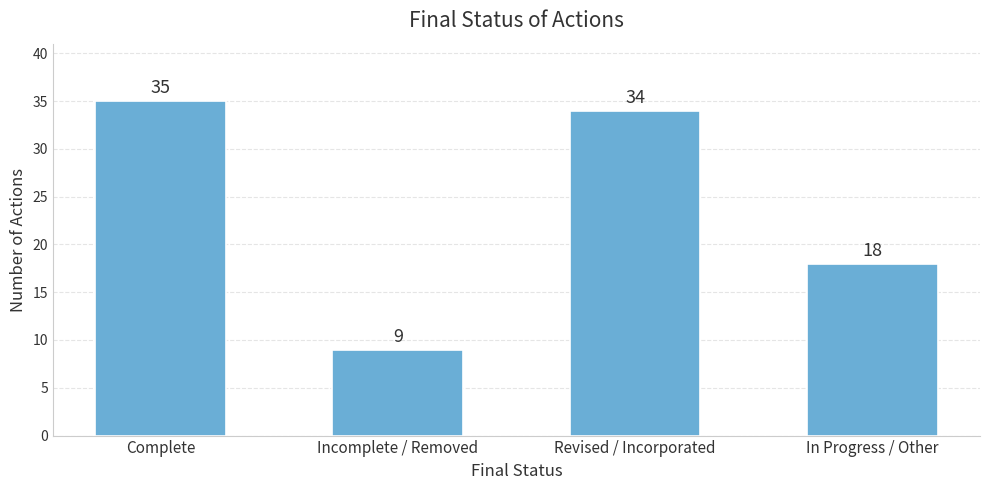

Read the value at In Progress / Other.

18